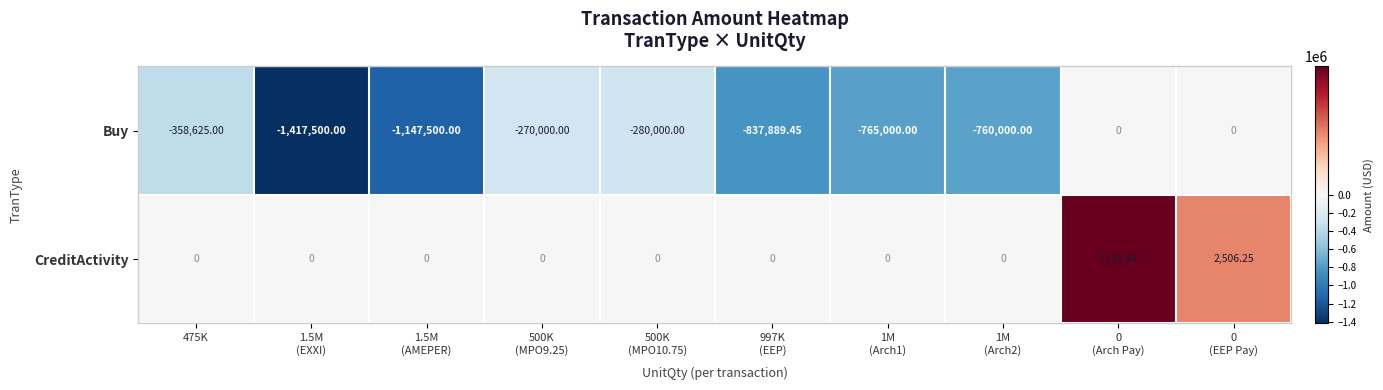

Which series has the largest total across all categories?

CreditActivity